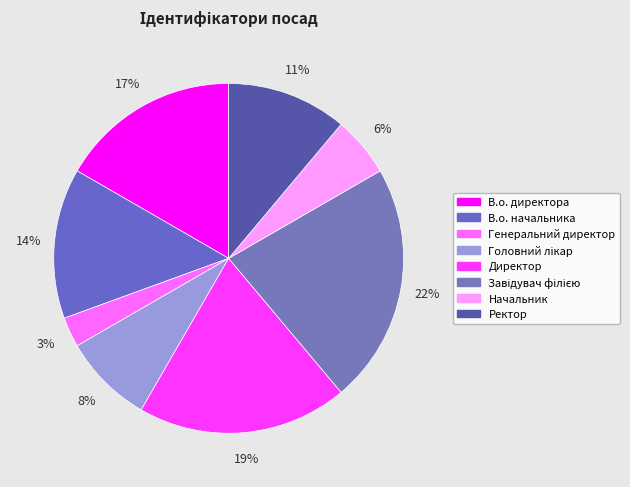

Do Головний лікар and В.о. начальника together represent more than half of the pie?

No